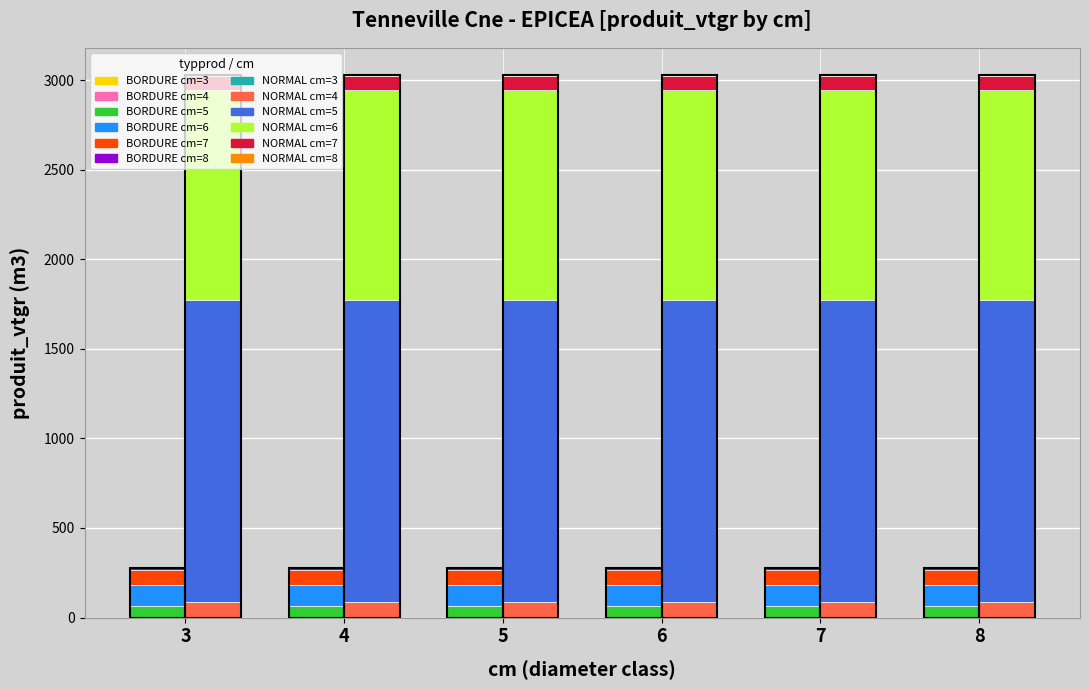

Is it true that NORMAL equals 2.1 at 3?

True